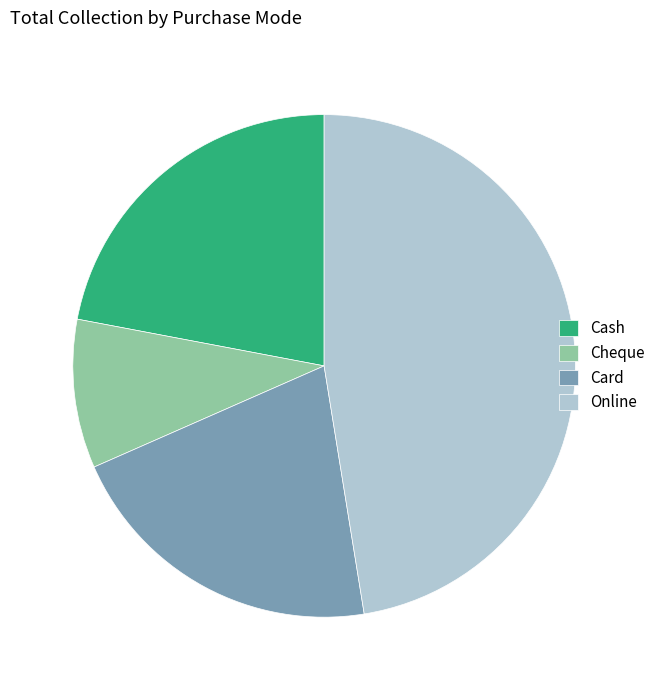

Rank the categories by value from lowest to highest.

Cheque, Card, Cash, Online